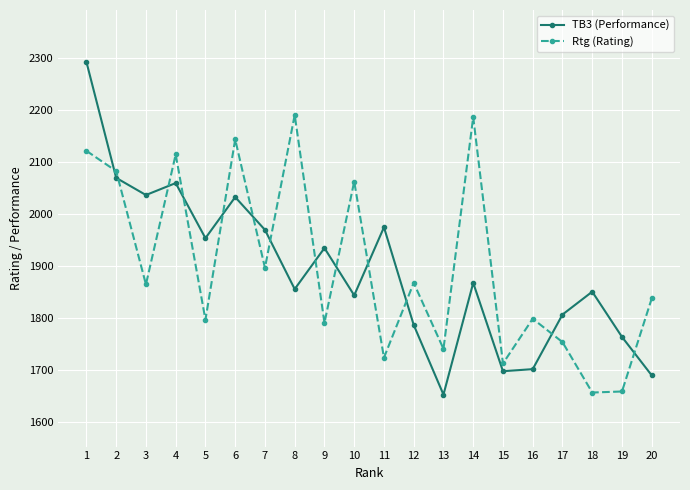

What is the difference between the maximum and minimum values in the TB3 (Performance) series?

640